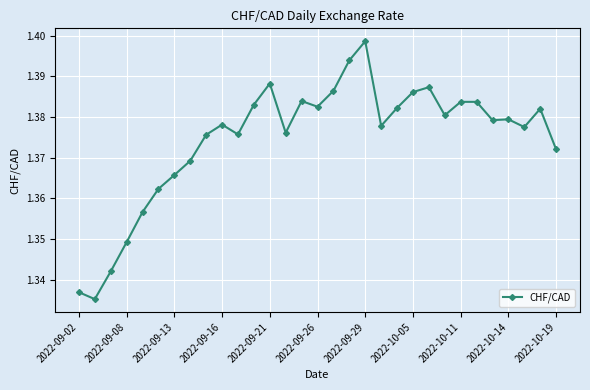

True or false: there are more than 2 points higher than both neighbors.

True